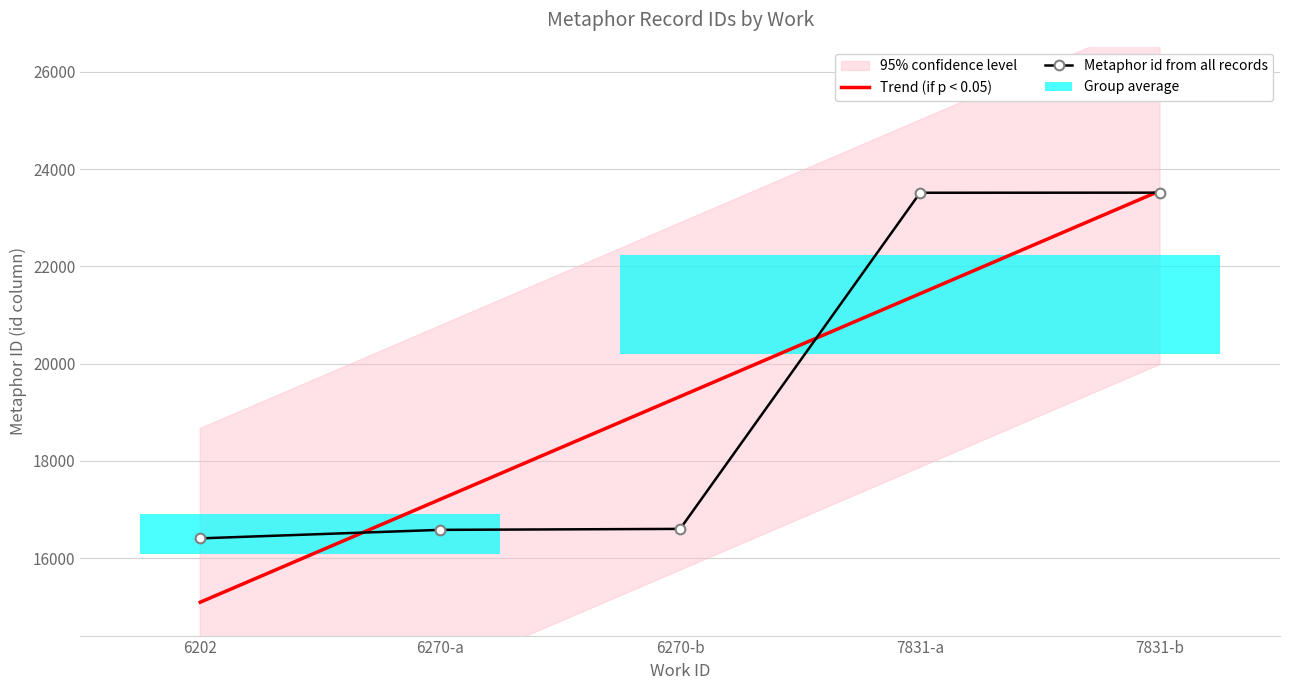

What is the label of the 4th bar from the right?

6270-a